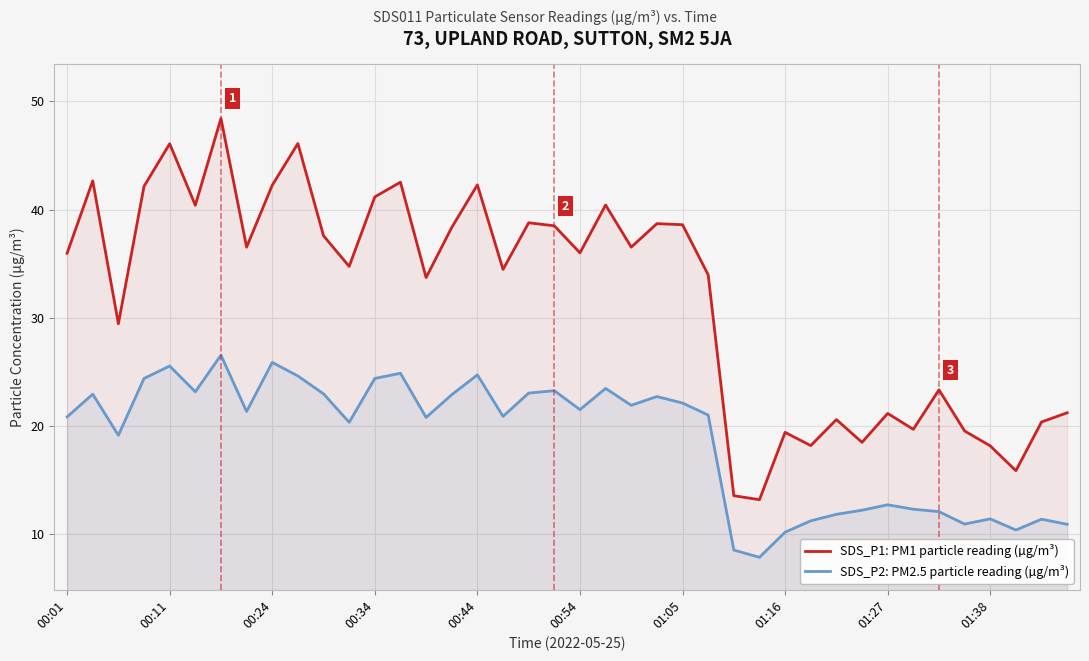

How many values in the SDS_P1: PM1 particle reading (µg/m³) series are below 36?

20